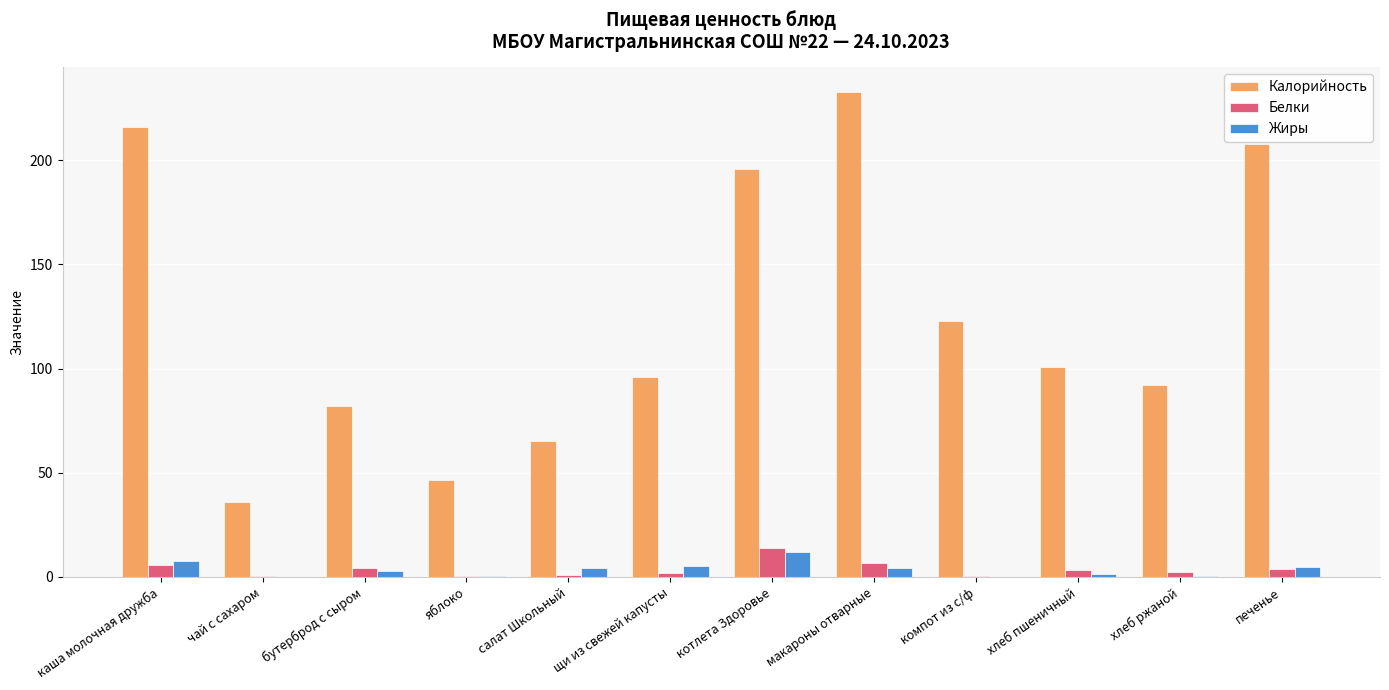

The value of Калорийность at щи из свежей капусты is 29.3. True or false?

False